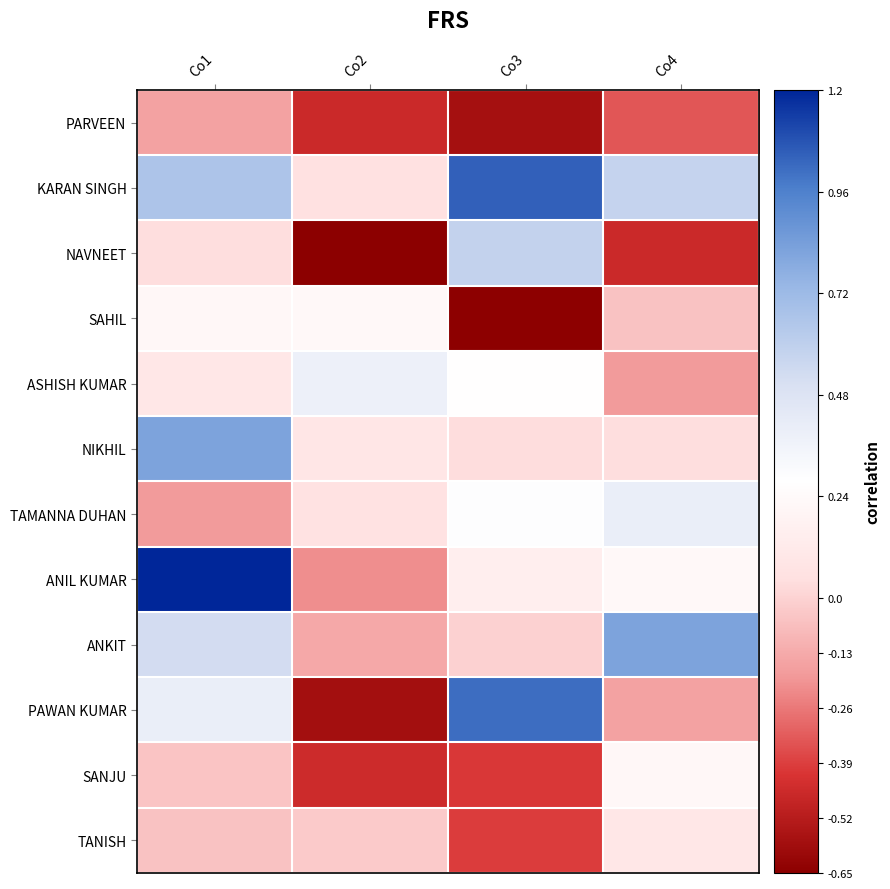

At Co4, list the series in order from smallest to largest.

NAVNEET, PARVEEN, ASHISH KUMAR, PAWAN KUMAR, SAHIL, NIKHIL, TANISH, SANJU, ANIL KUMAR, TAMANNA DUHAN, KARAN SINGH, ANKIT